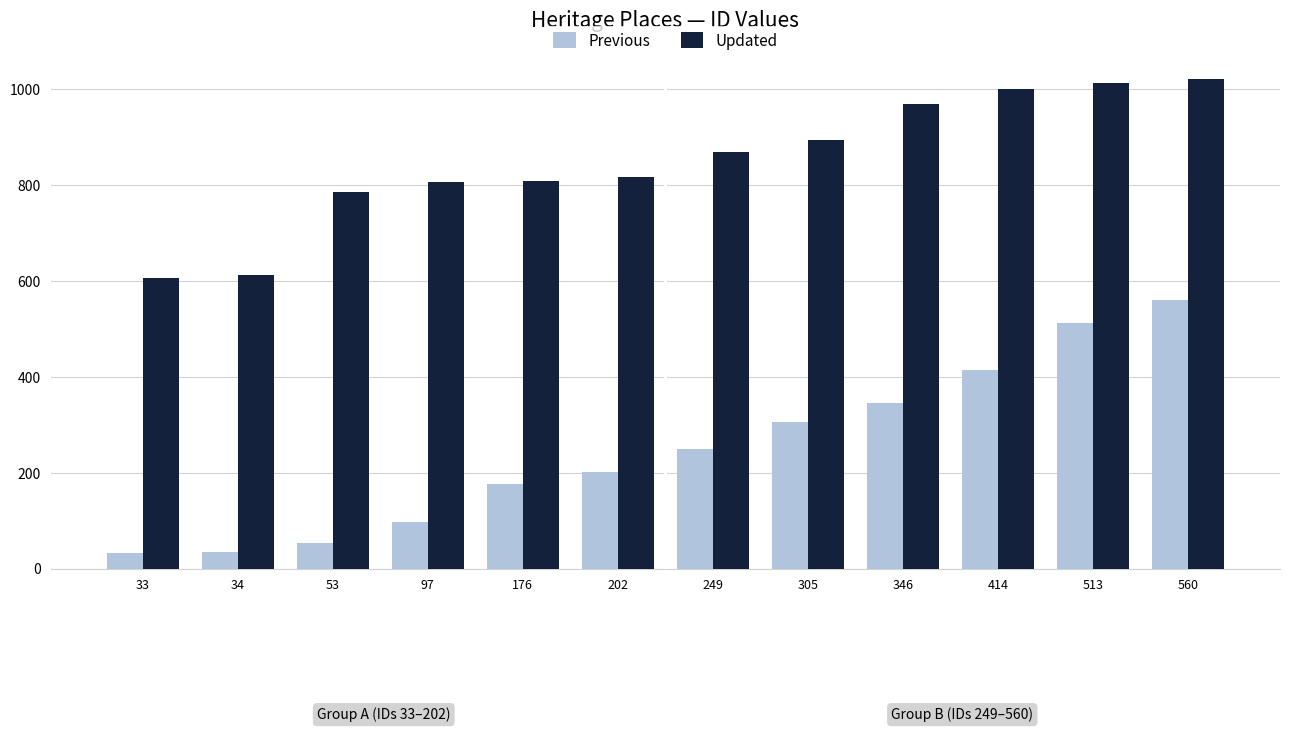

At which category is the sum across all series the highest?

560